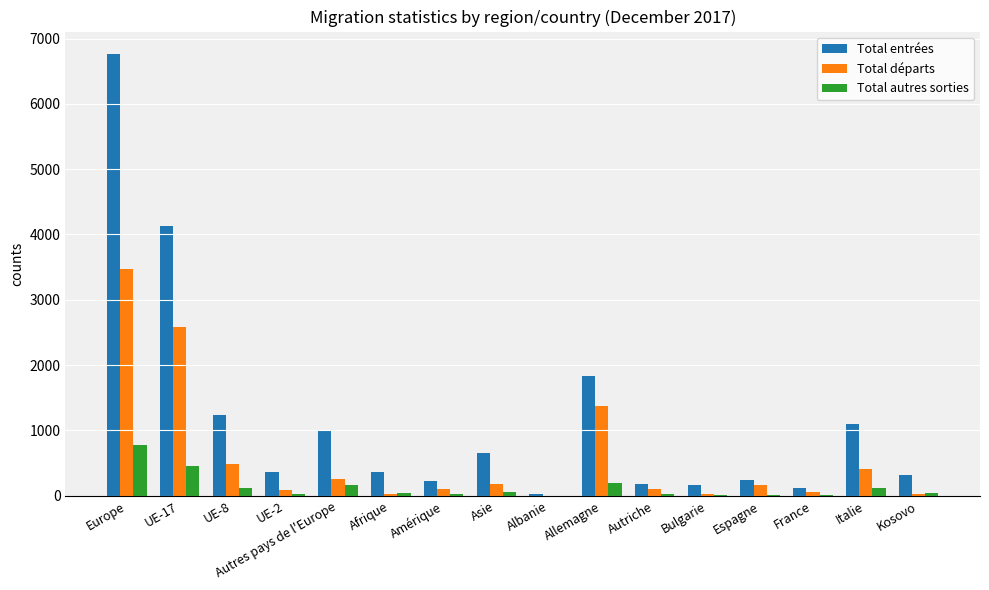

At which category is the sum across all series the highest?

Europe